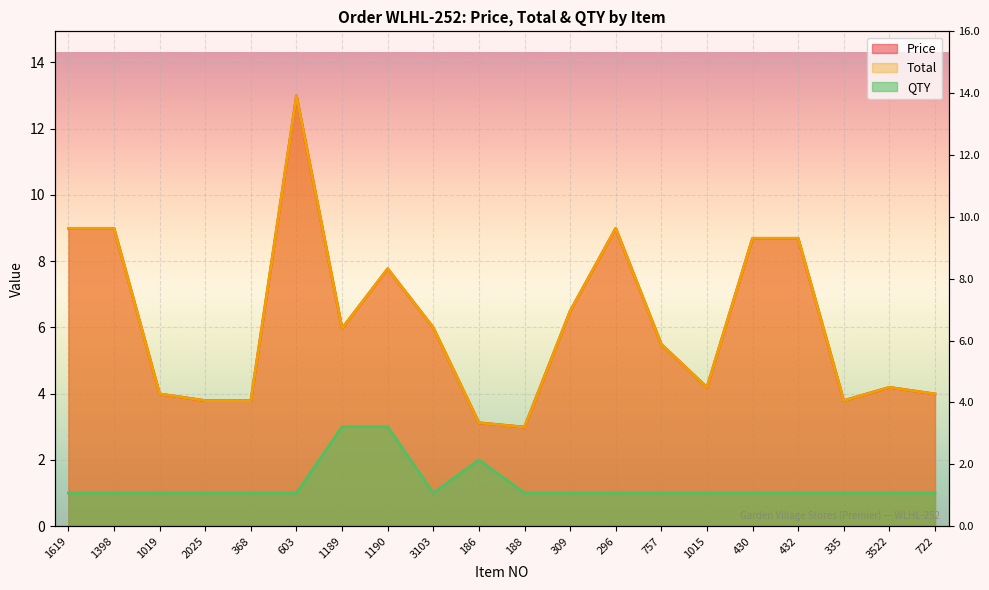

Does the chart display data point markers on the line(s)?

No